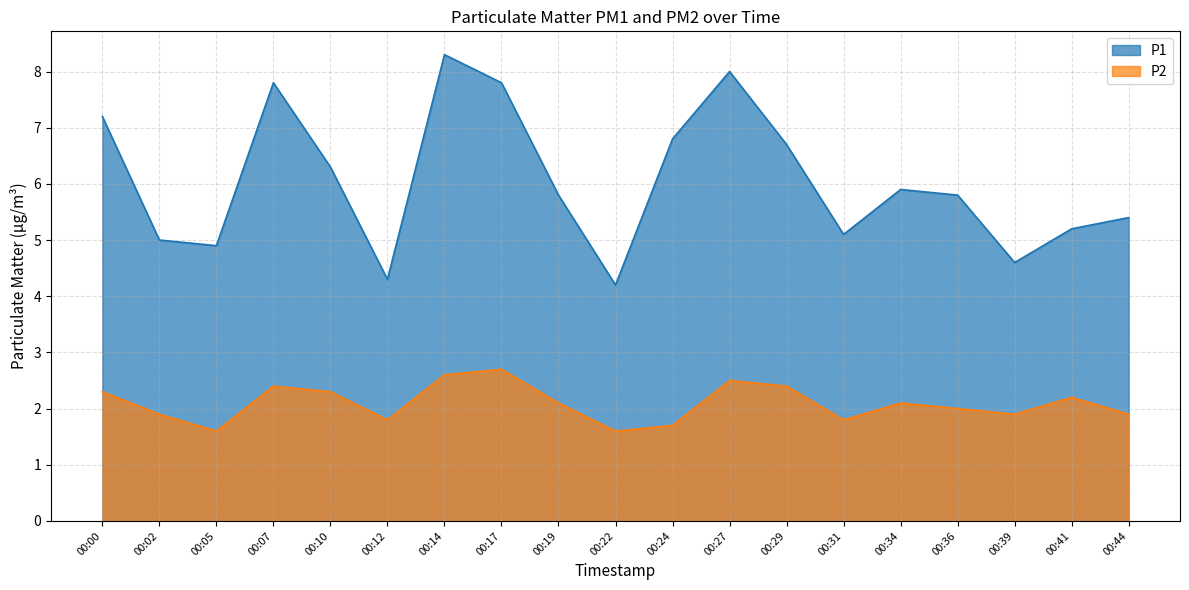

How many interior local peaks does the P1 series have?

4